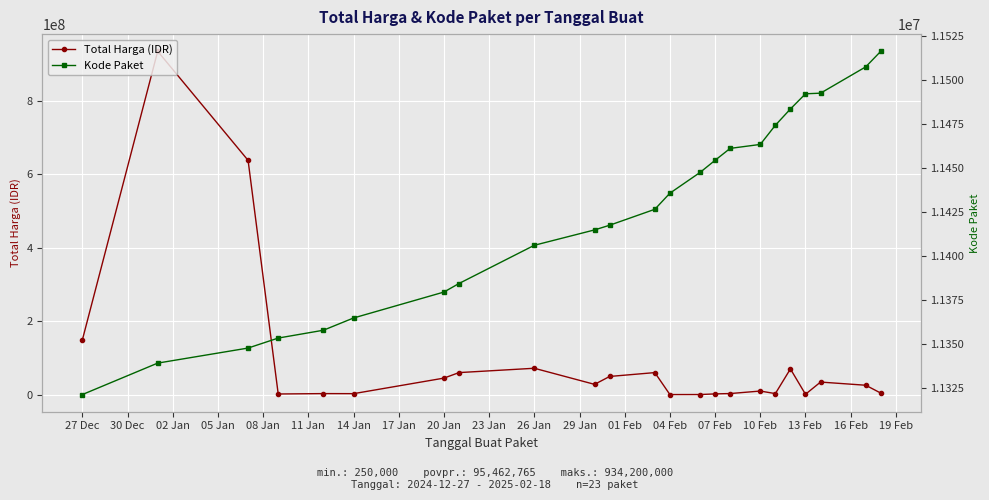

What is the lowest value of the Total Harga (IDR) series?

250000